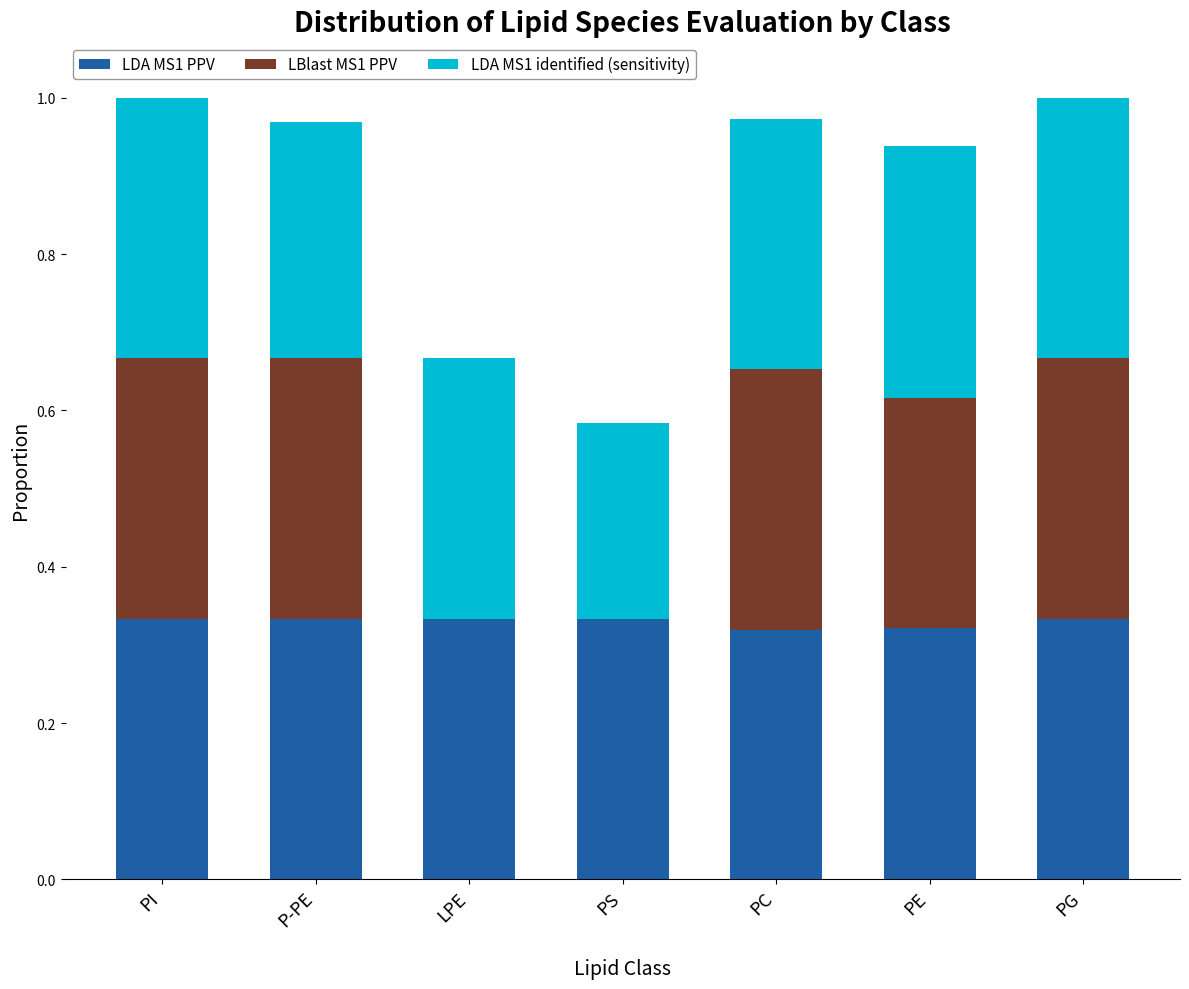

Does the chart contain stacked bars?

Yes